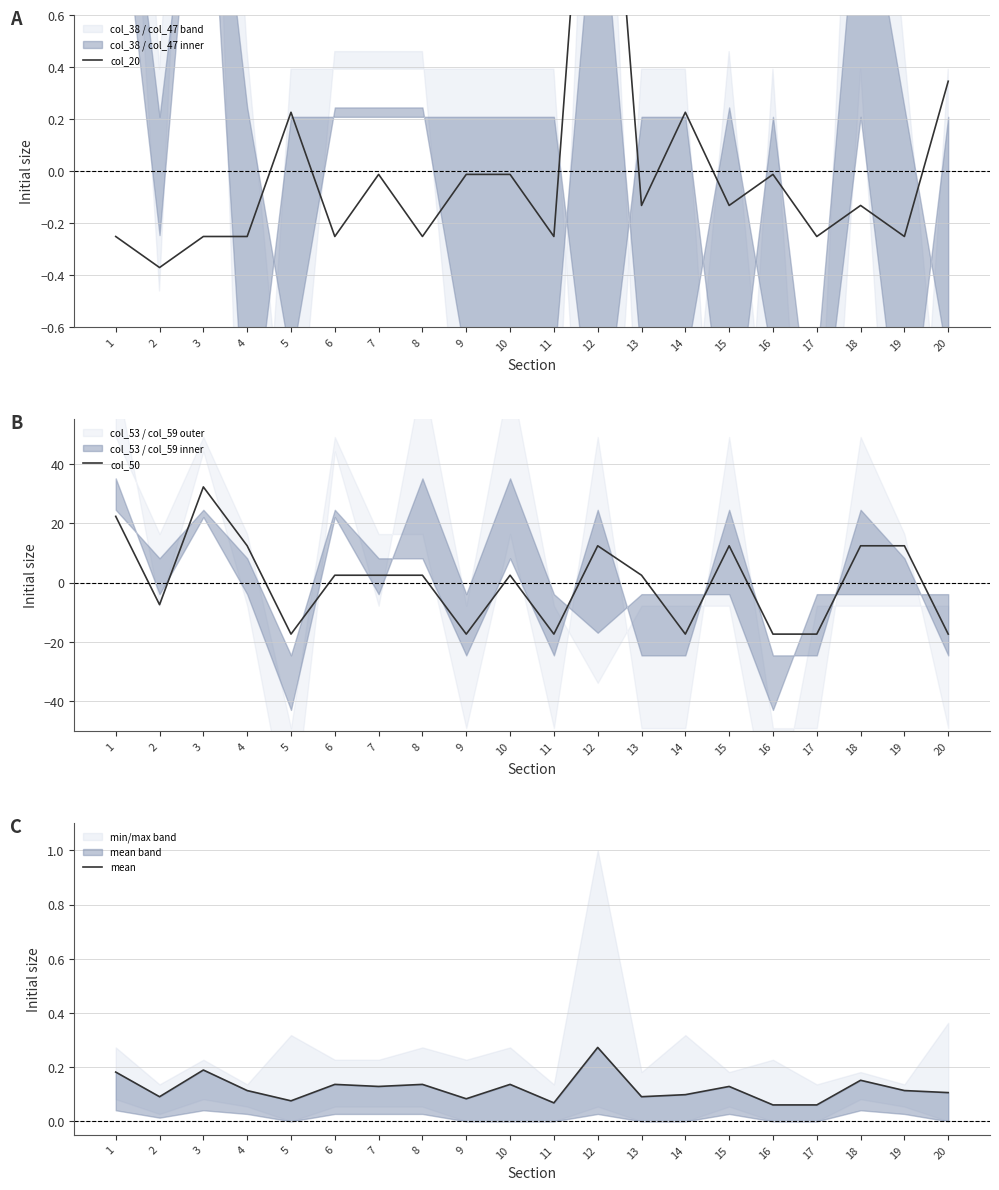

What is the difference between the maximum and second lowest values in the col_50 series?

49.6